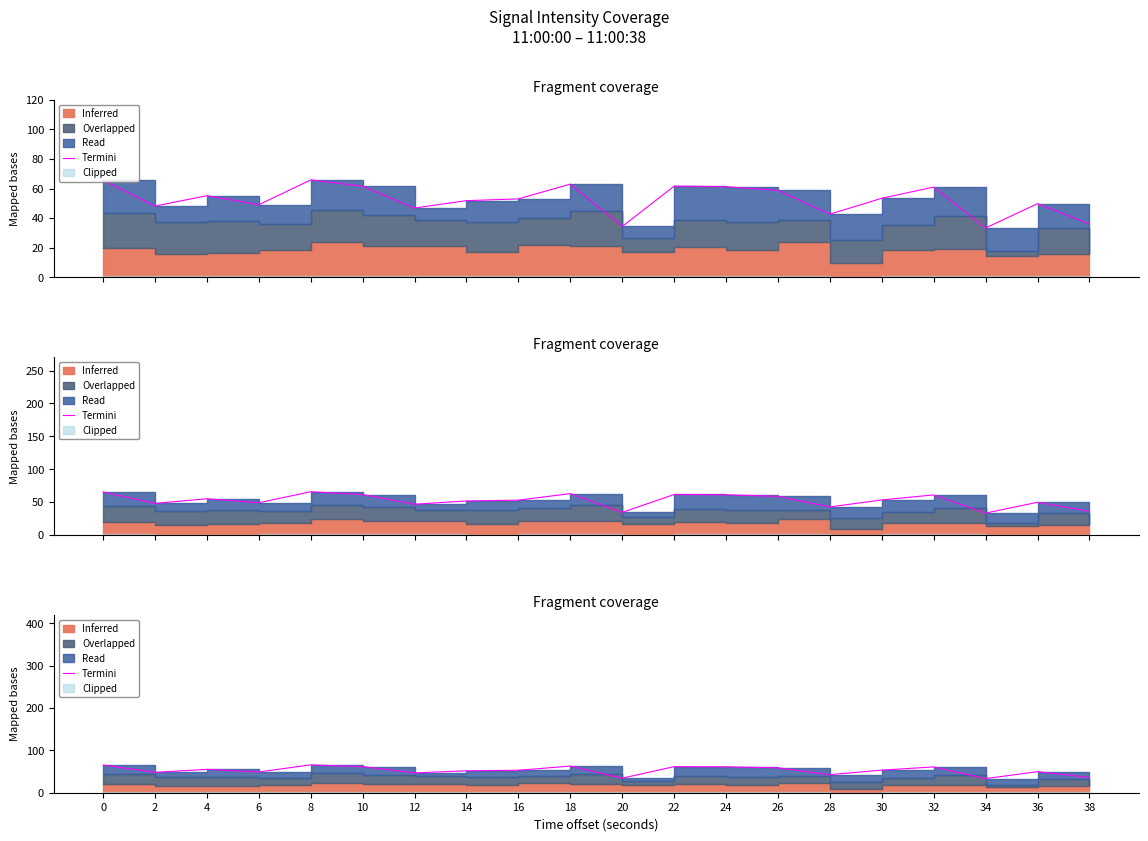

At which label is the value closest to 49?

6